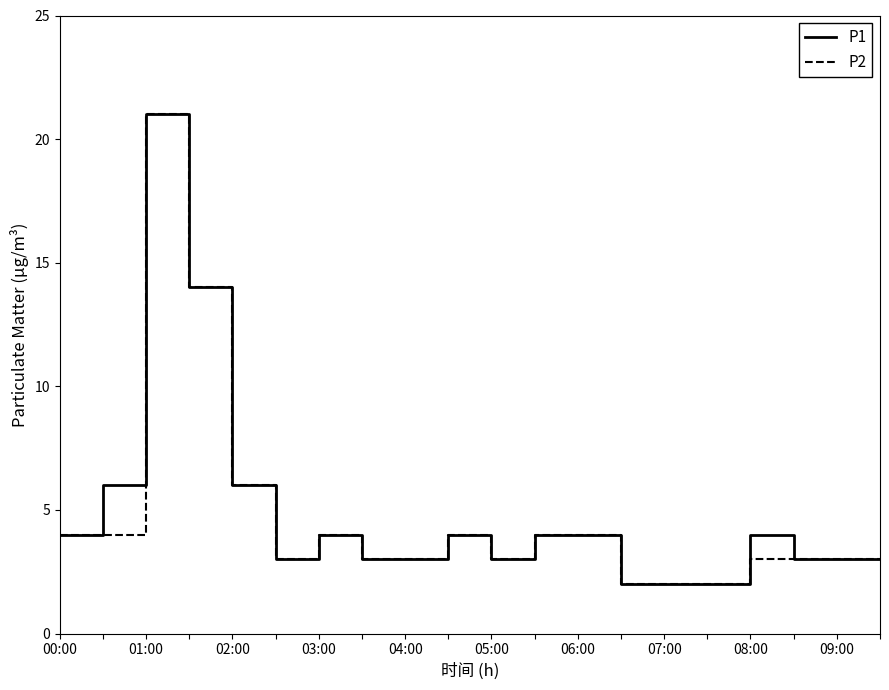

What is the maximum value shown in the chart?

21